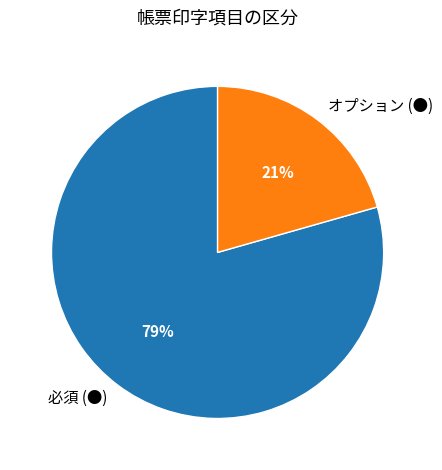

Count the number of slices in the pie.

2